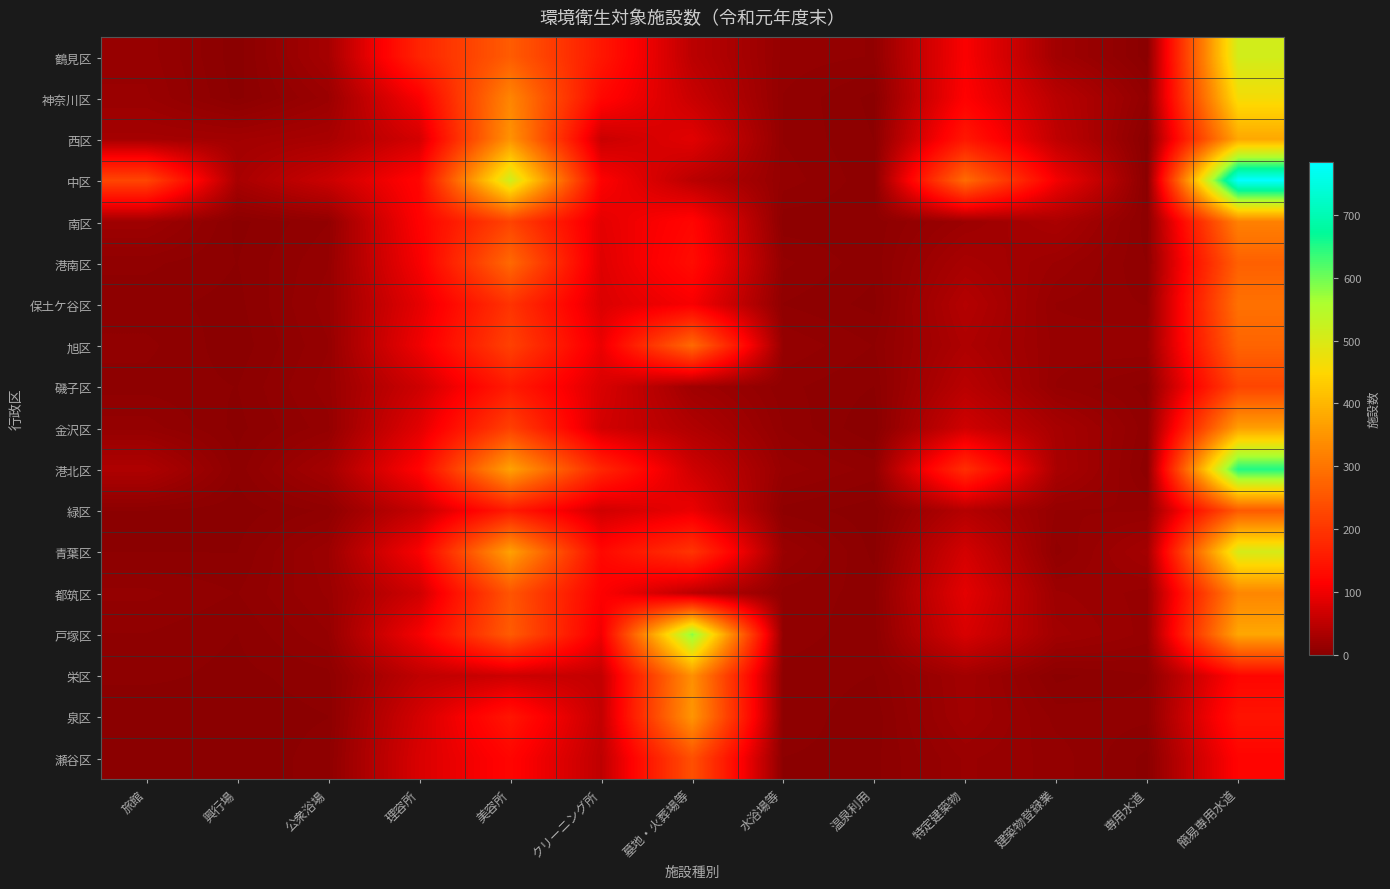

Between 理容所 and 専用水道, which series saw the biggest shift?

鶴見区